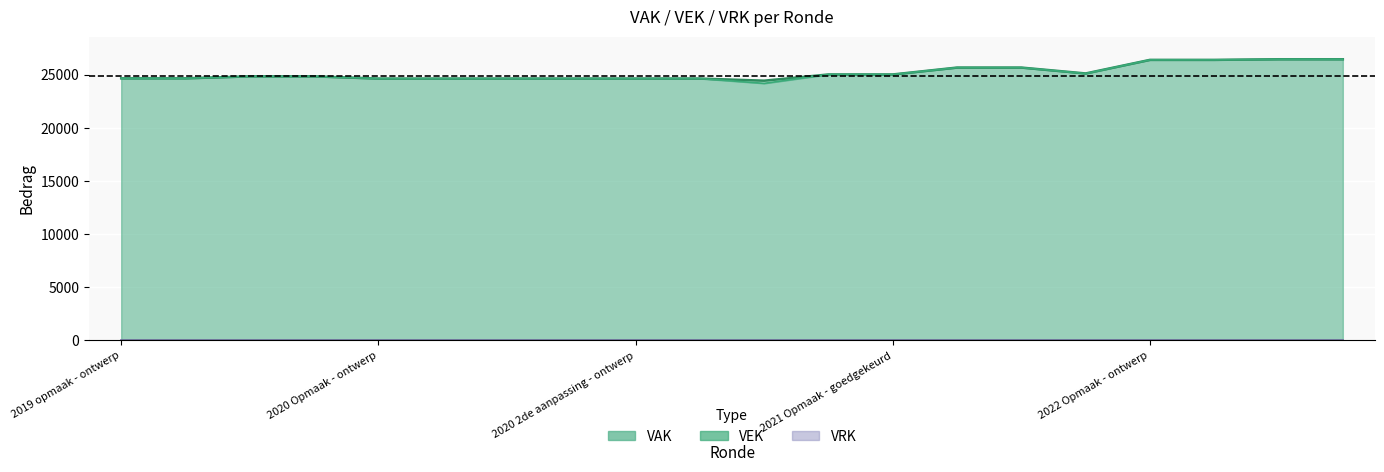

True or false: VEK (line) has more than 2 interior local peaks.

False